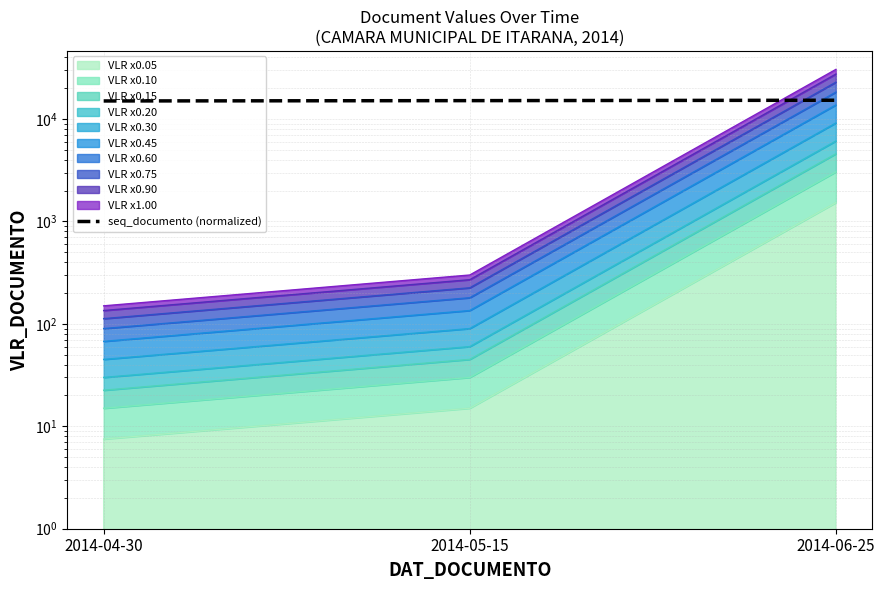

What is the ratio of the value at 2014-04-30 to the value at 2014-06-25?

1.0